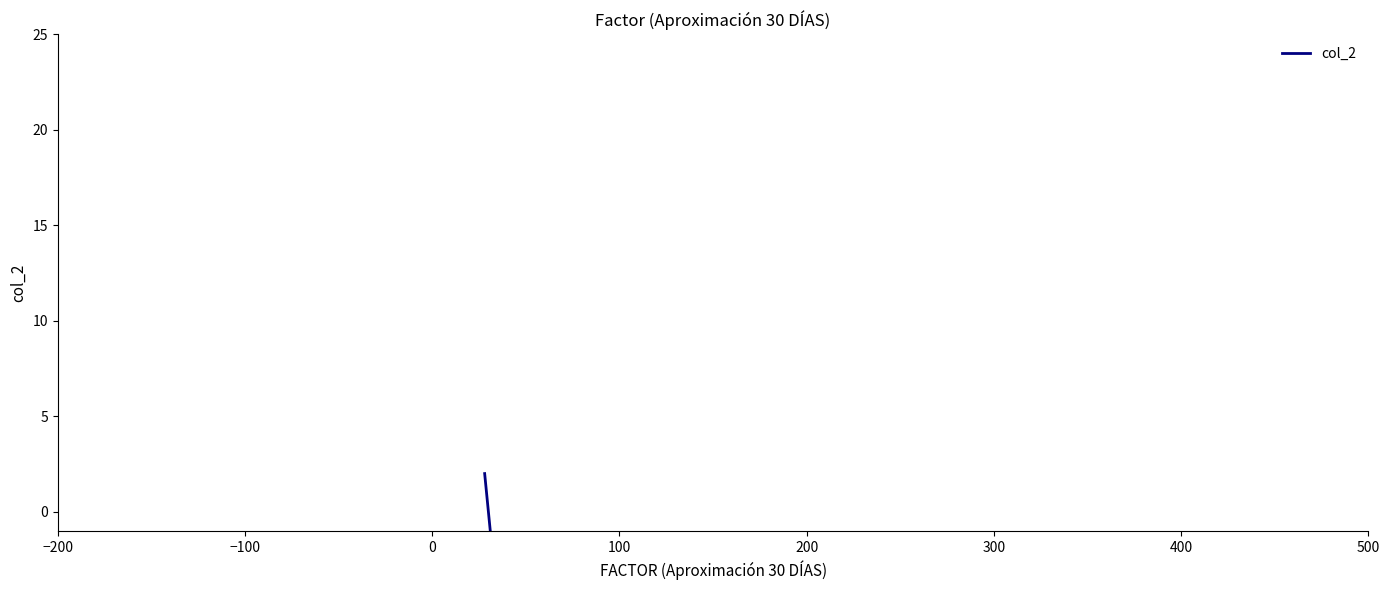

Count the number of data series in this chart.

1